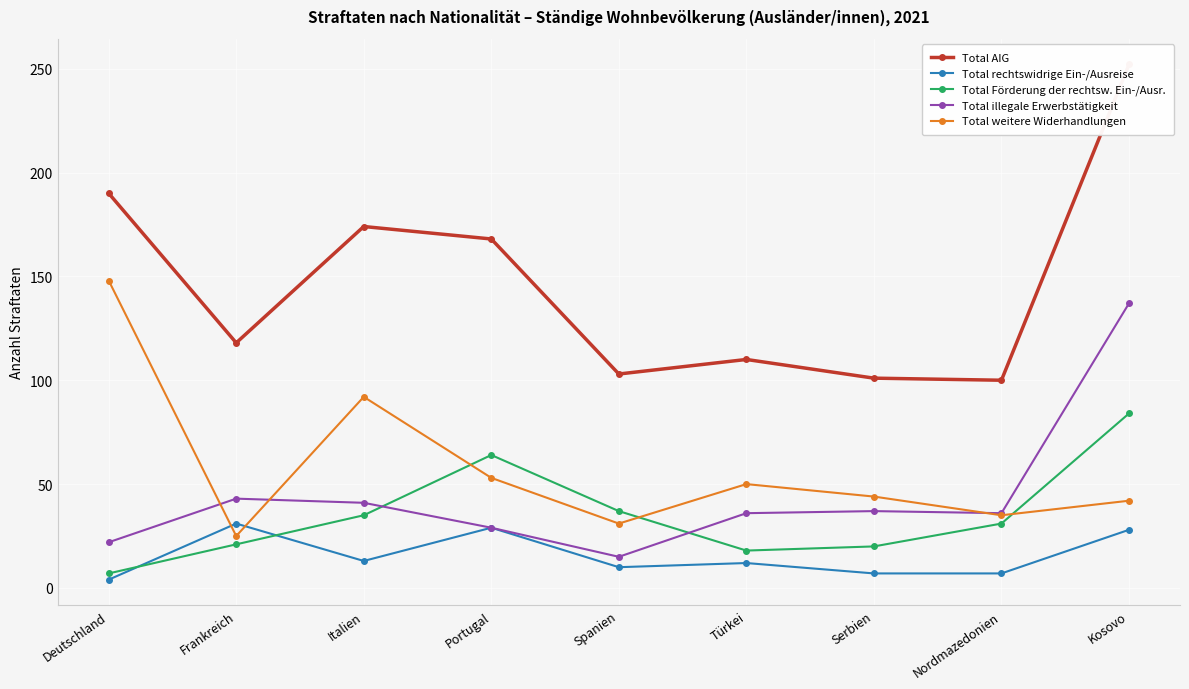

What is the difference between the maximum and minimum values in the Total AIG series?

152